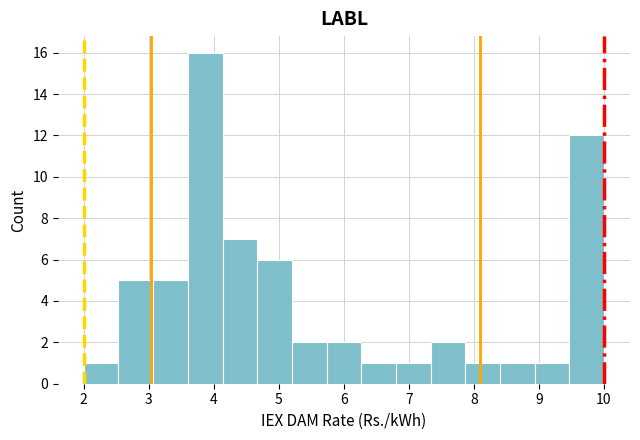

Reading left to right, list every bar in this chart as the range it spans on the x-axis followed by its height. Neither the bar edges nor the heights are printed on the chart, so give them approximately, as read against the axes.

2.0 to 2.5: 1
2.5 to 3.1: 5
3.1 to 3.6: 5
3.6 to 4.1: 16
4.1 to 4.7: 7
4.7 to 5.2: 6
5.2 to 5.7: 2
5.7 to 6.3: 2
6.3 to 6.8: 1
6.8 to 7.3: 1
7.3 to 7.9: 2
7.9 to 8.4: 1
8.4 to 8.9: 1
8.9 to 9.5: 1
9.5 to 10.0: 12